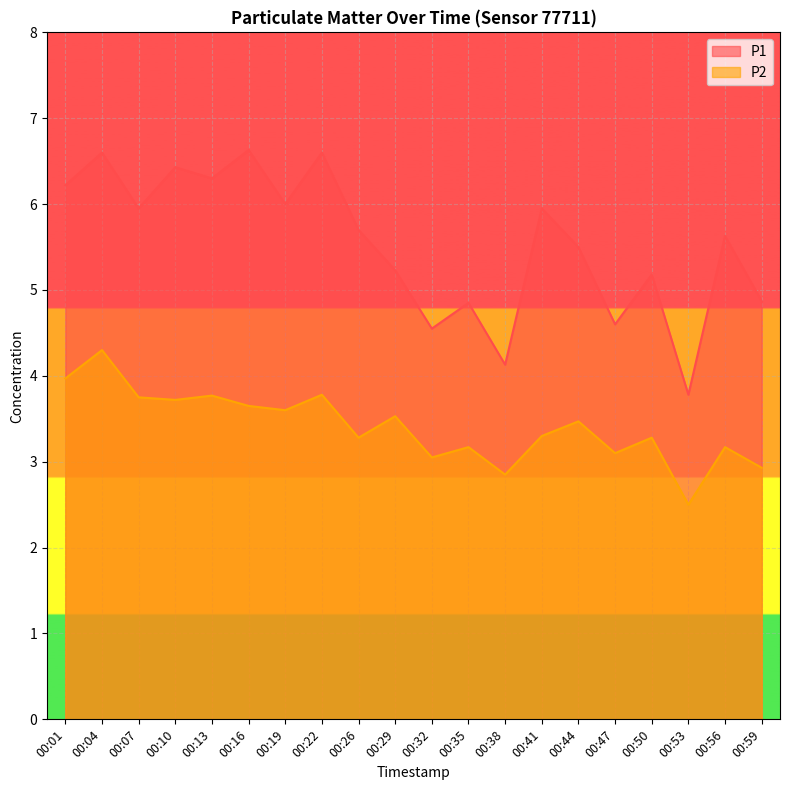

What is the value of the P2 point at the 4th from the left?

3.7